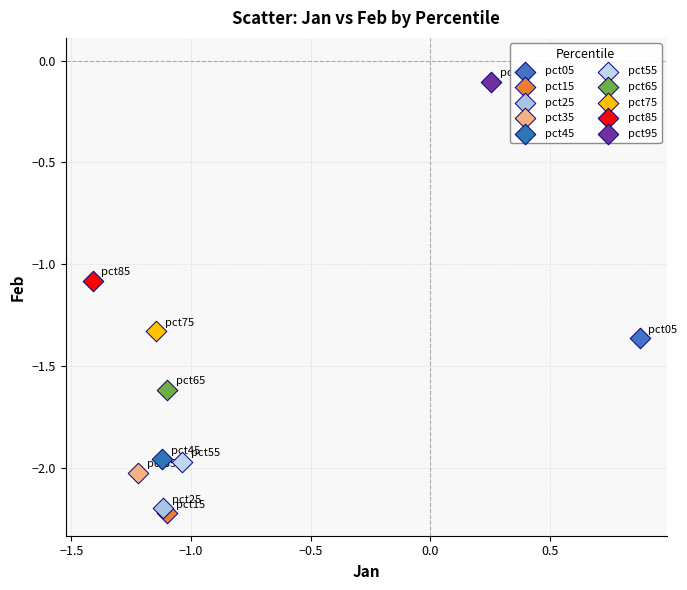

What are all the series names shown in the legend?

pct05, pct15, pct25, pct35, pct45, pct55, pct65, pct75, pct85, pct95